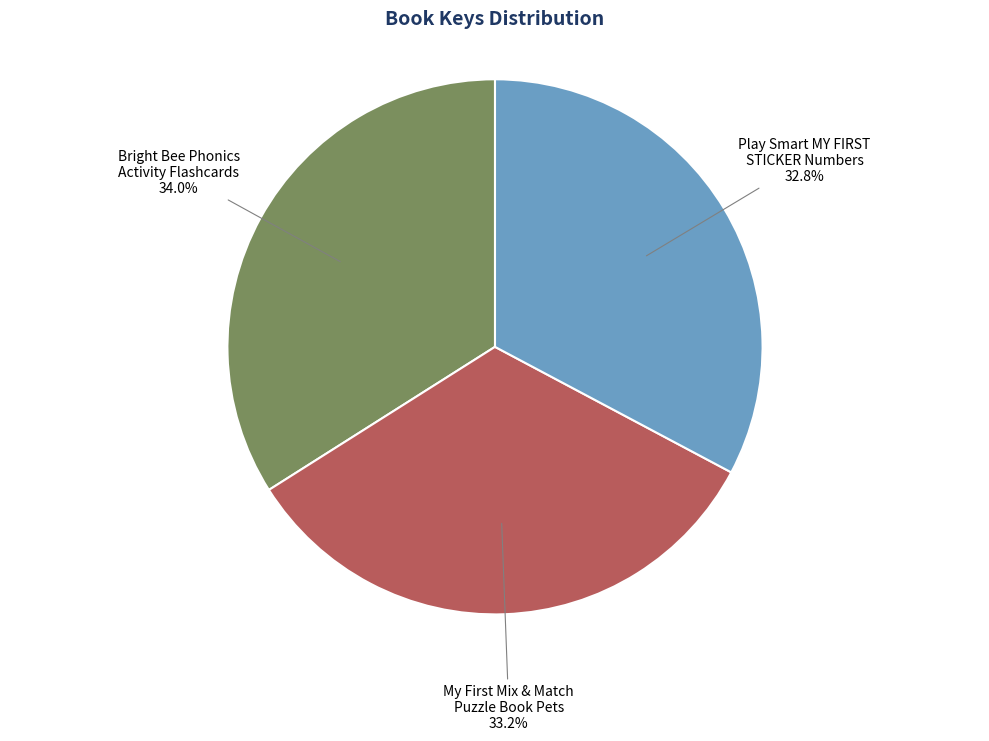

Count the number of slices in the pie.

3